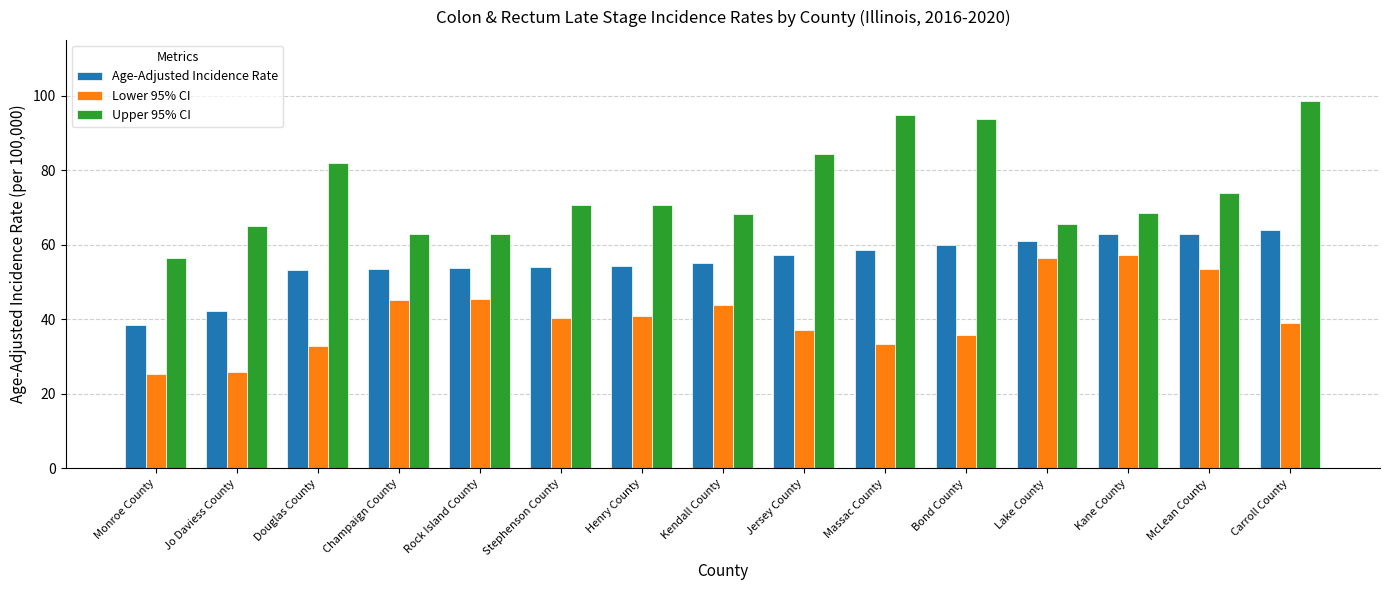

What is the difference between the highest and lowest values at Monroe County?

31.0